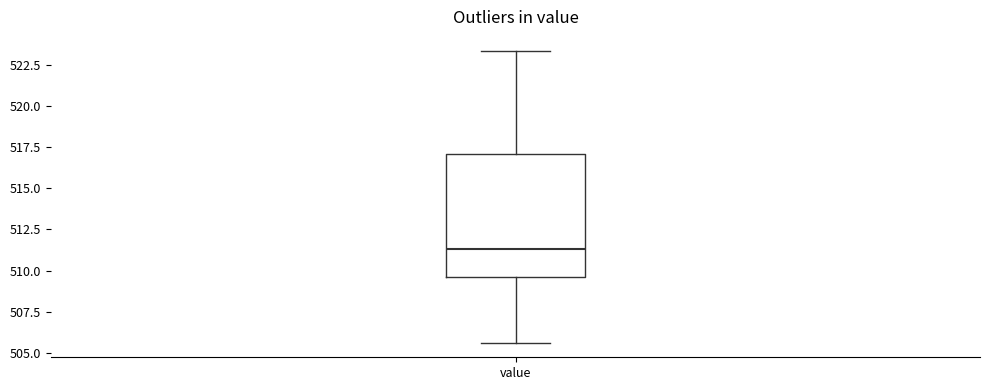

Where does the lower whisker of the box for value end on the y-axis? The values are not printed on the chart, so give them approximately, as read against the axis.

505.5